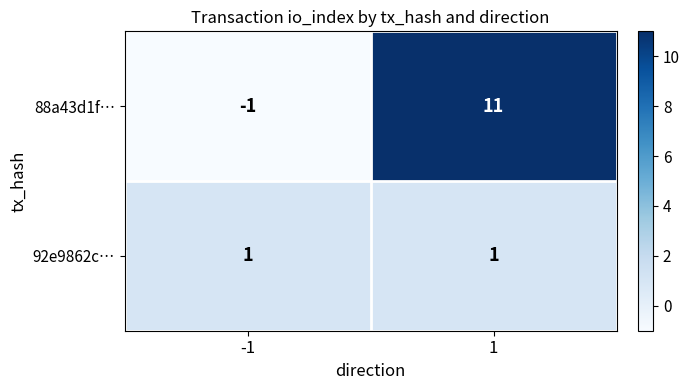

Which series changed the most between -1 and 1?

88a43d1f…